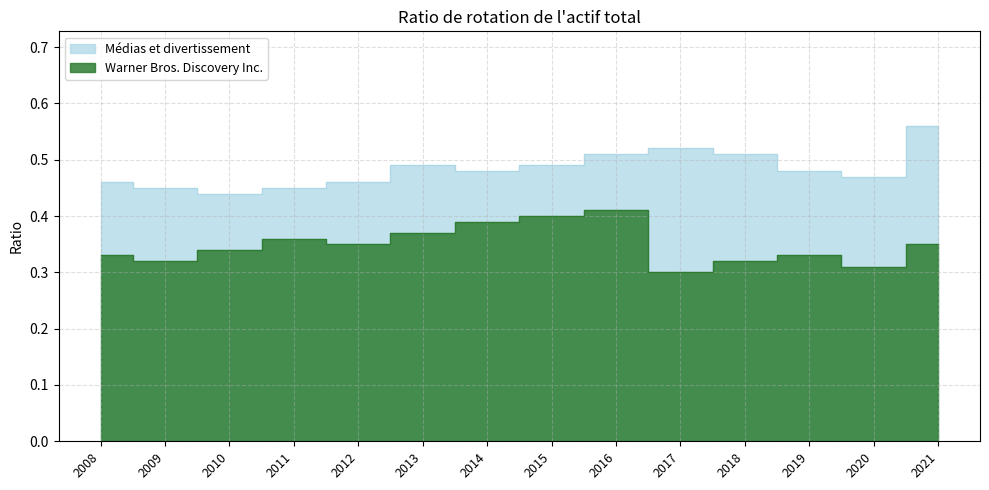

Between 2018 and 2016, which is larger?

2016